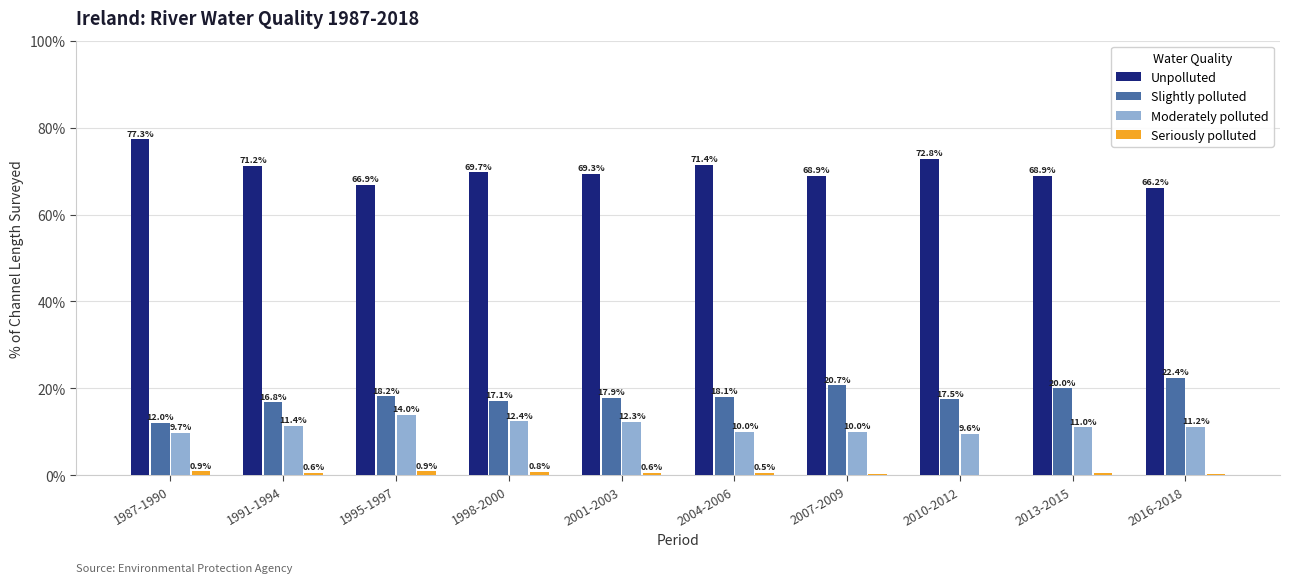

What is the sum of all Unpolluted values?

702.6